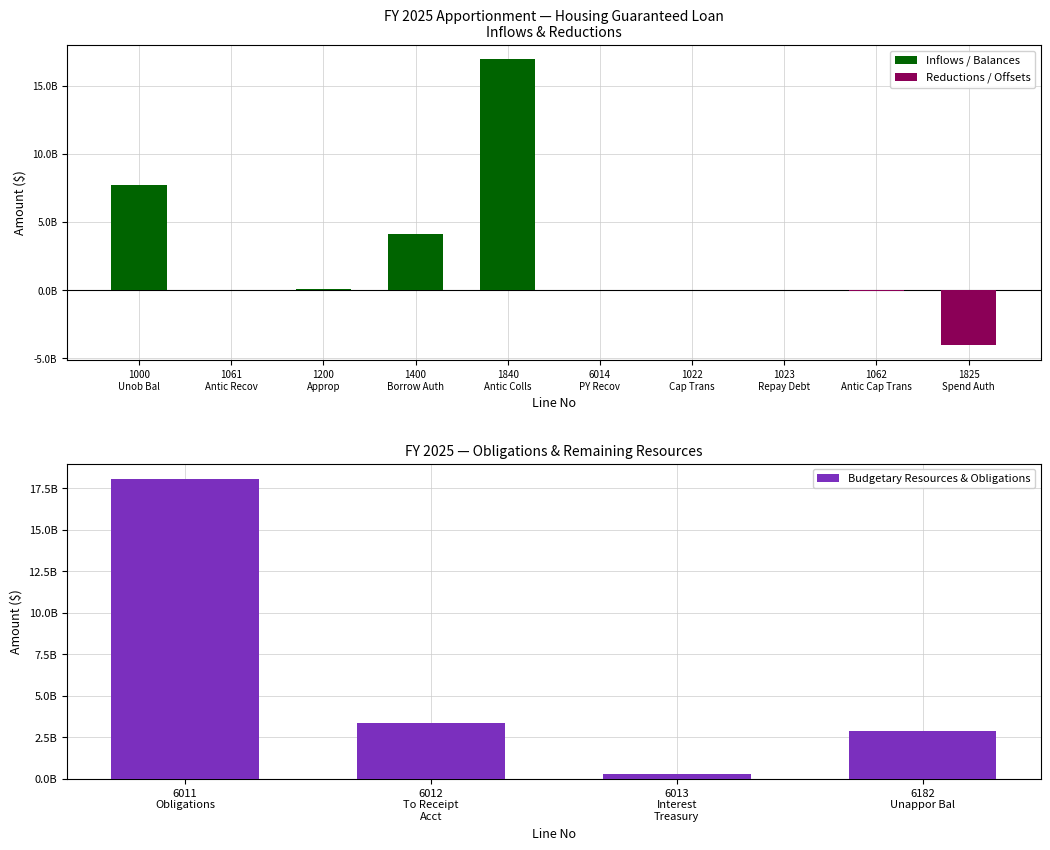

Reading right to left, list all the values displayed in this chart.

Positive Values: 6182=0	6014=11000000	6013=0	6012=0	6011=0	1840=16934847725	1825=0	1400=4076171960	1200=71657739	1062=0	1061=11000000	1023=0	1022=0	1000=7672960969
Negative Values: 6182=2859176606	6014=0	6013=284983647	6012=3374159730	6011=18089744816	1840=0	1825=-4076171960	1400=0	1200=0	1062=-49286174	1061=0	1023=-10878827	1022=-11236633	1000=0